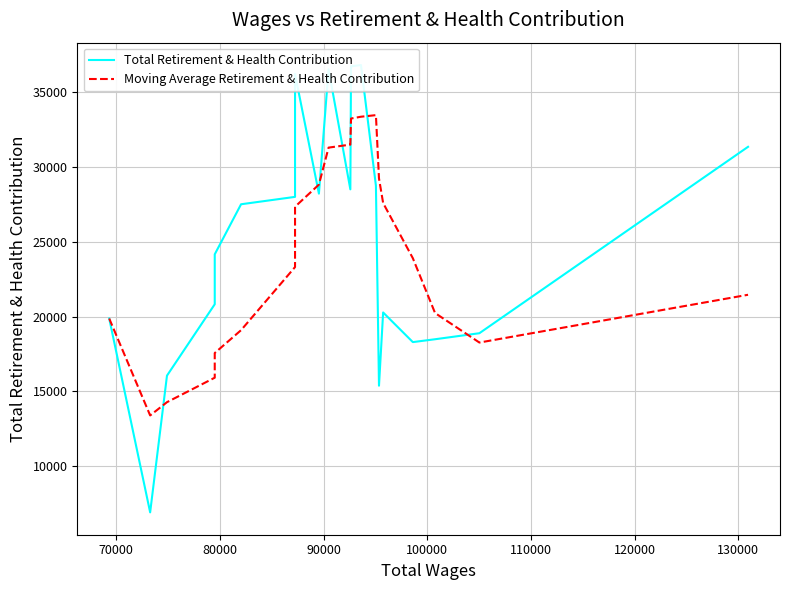

In Total Retirement & Health Contribution, how many points are higher than both neighbors (excluding endpoints)?

4